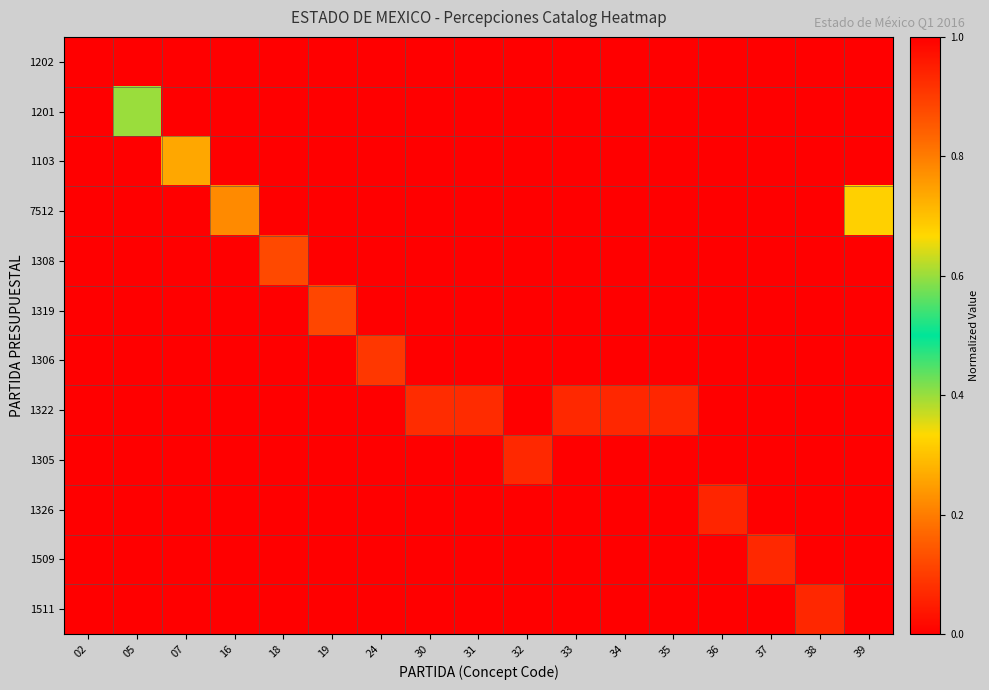

At how many categories does at least one series exceed 0?

17